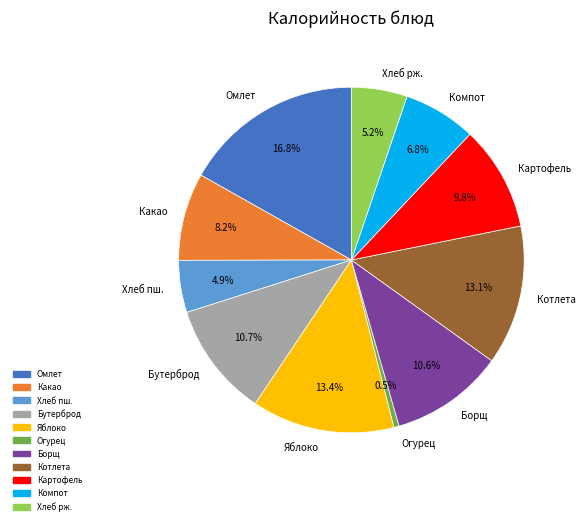

Do Борщ and Хлеб пш. together represent more than half of the pie?

No